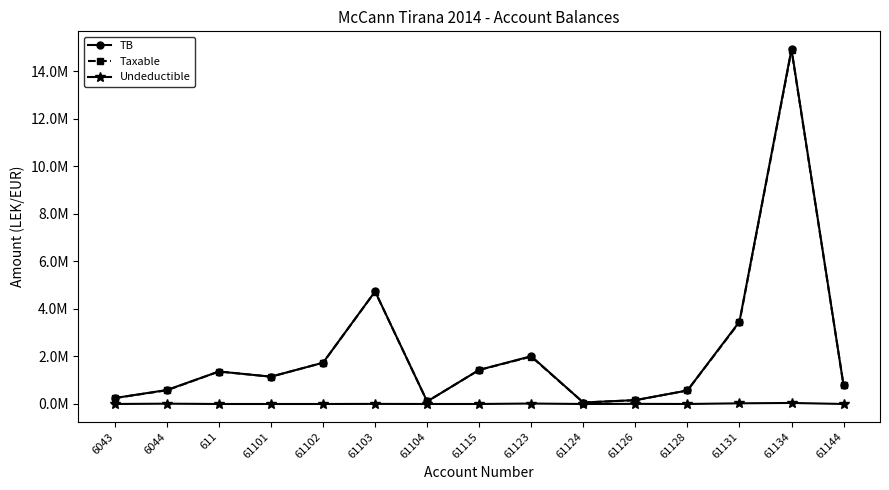

What are all the series names shown in the legend?

TB, Taxable, Undeductible